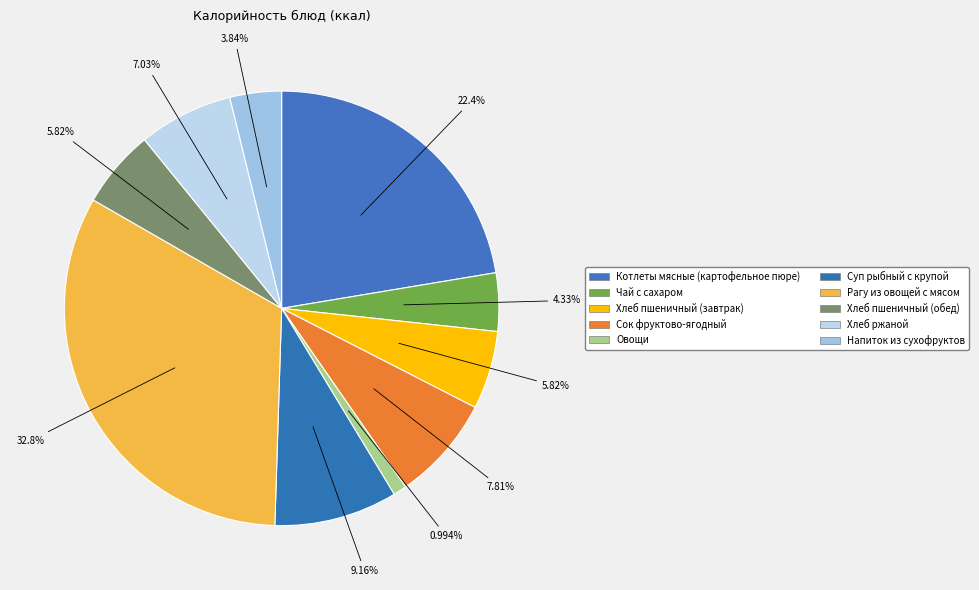

The Сок фруктово-ягодный slice represents 8% of the pie. True or false?

True